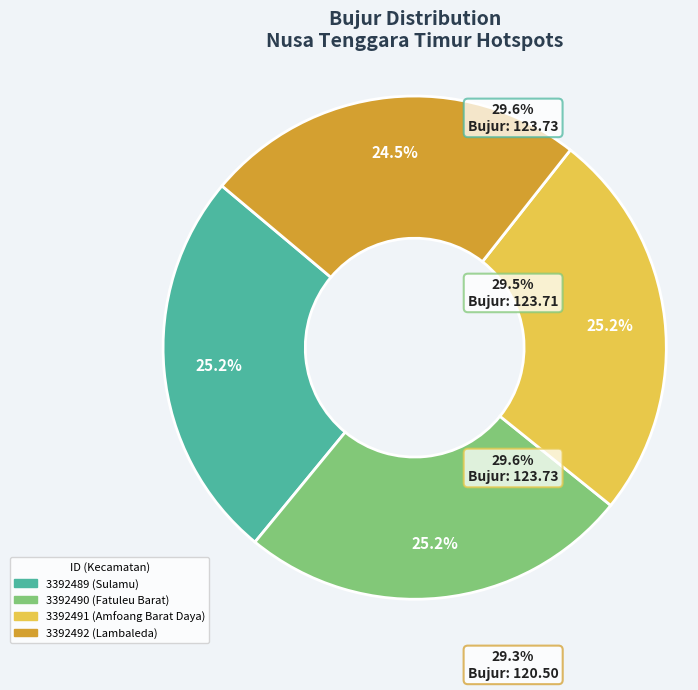

Which category has the smallest portion of the pie?

3392492 (Lambaleda)